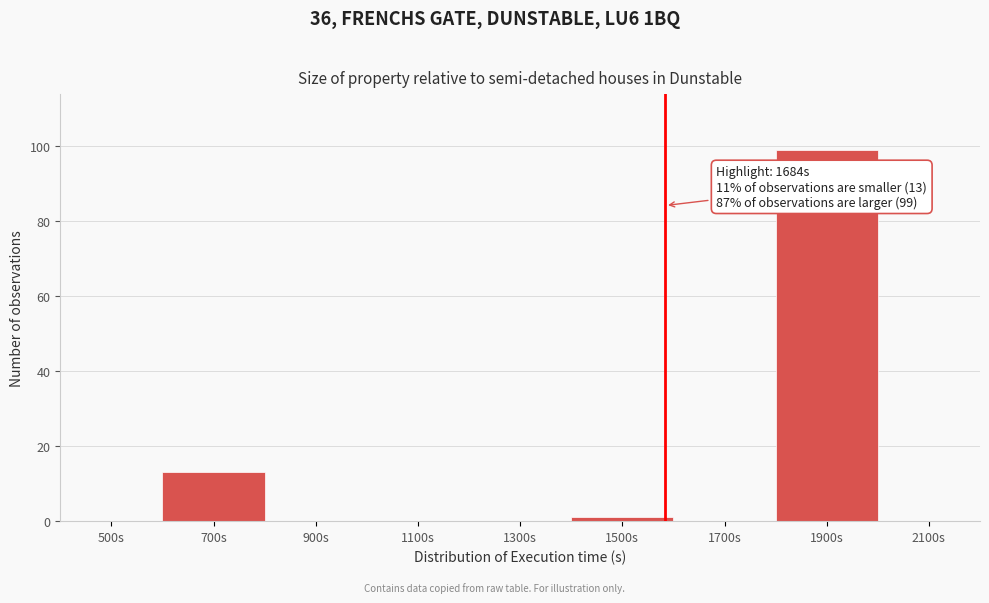

Reading left to right, what are all the values shown in this chart?

500s=0	700s=13	900s=0	1100s=0	1300s=0	1500s=1	1700s=0	1900s=99	2100s=0